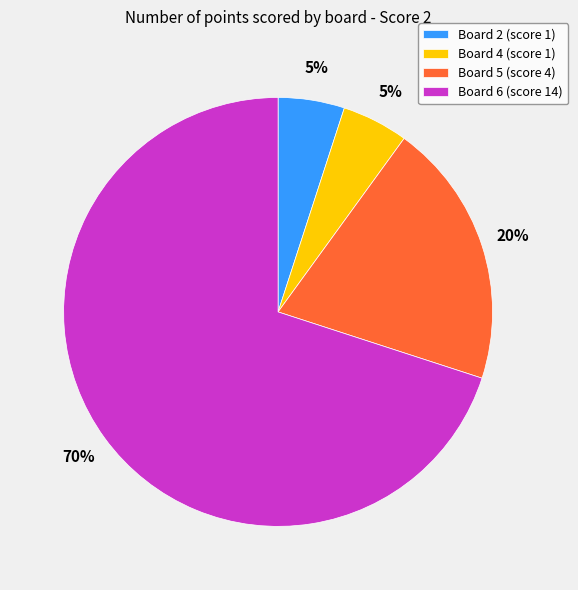

What is the largest slice in the pie chart?

Board 6 (score 14)